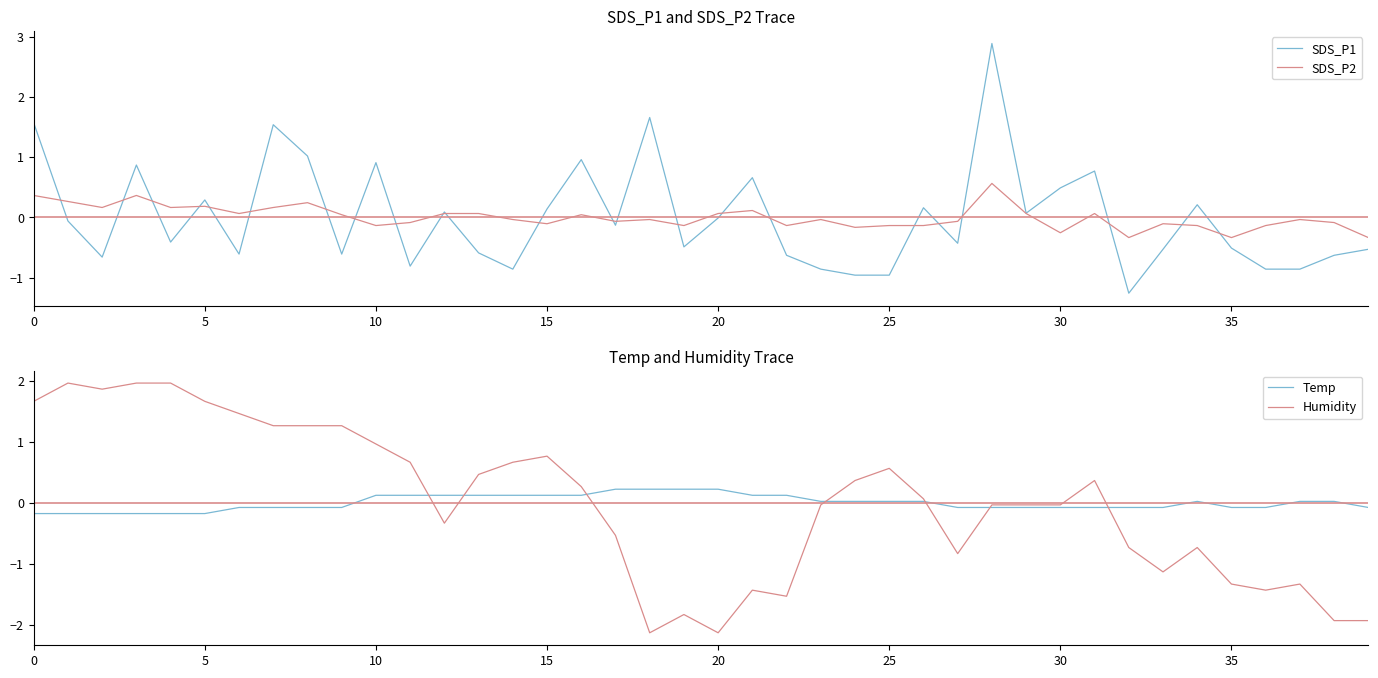

List the series in order of their peak value, lowest first.

Temp, SDS_P2, Humidity, SDS_P1